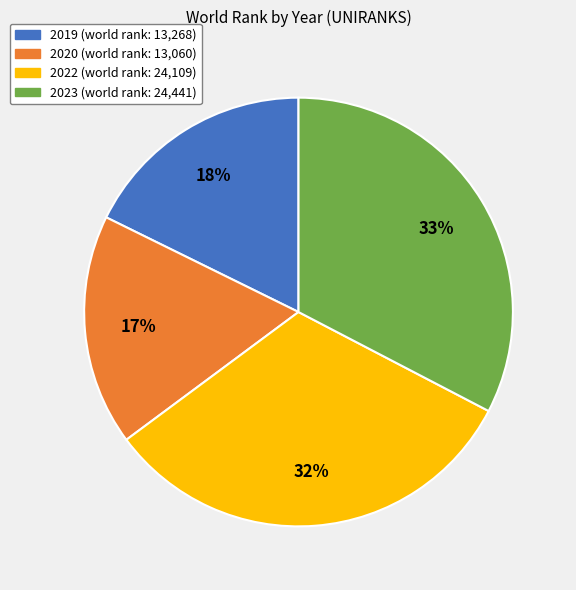

Does any single category account for the majority?

No